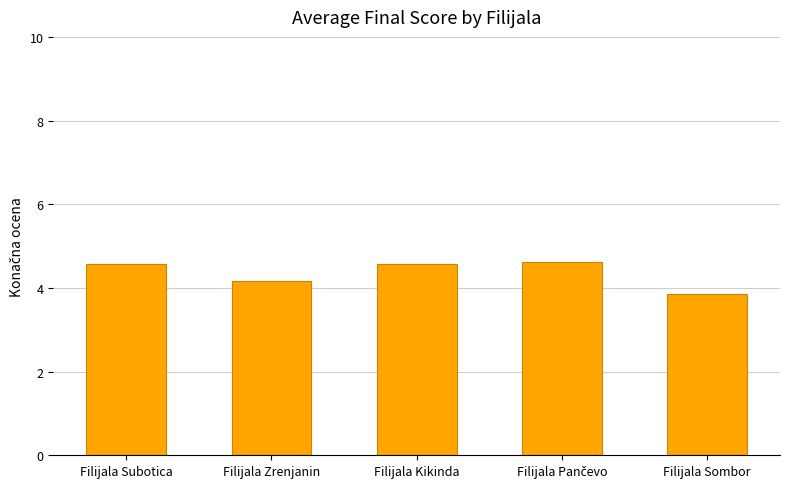

Is it true that the value at Filijala Sombor is 2.5?

False